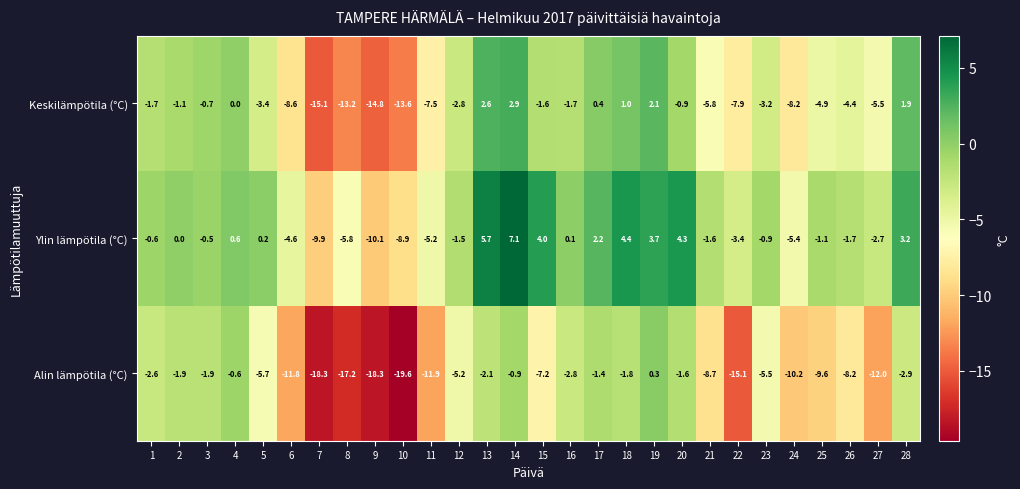

What is the total value across all series at 5?

-8.9